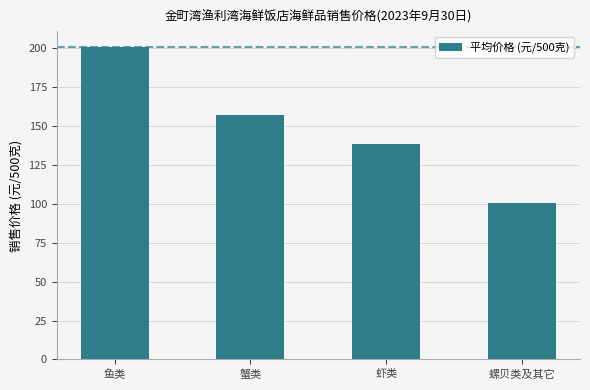

What position from the left is 虾类?

3